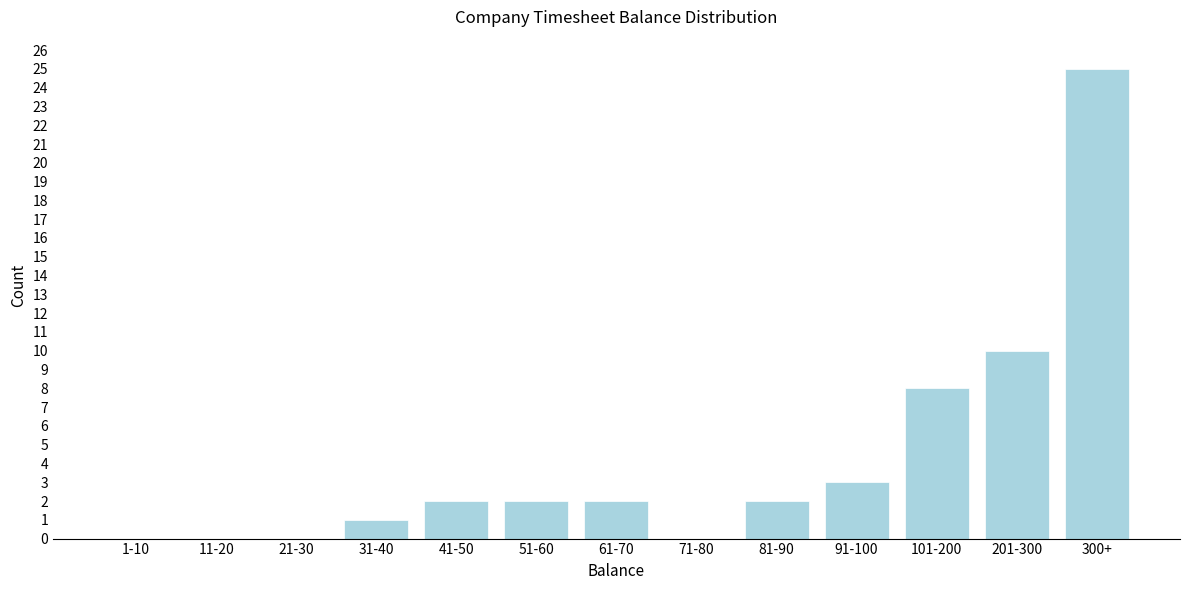

Reading left to right, extract all data points from this chart.

1-10=0	11-20=0	21-30=0	31-40=1	41-50=2	51-60=2	61-70=2	71-80=0	81-90=2	91-100=3	101-200=8	201-300=10	300+=25